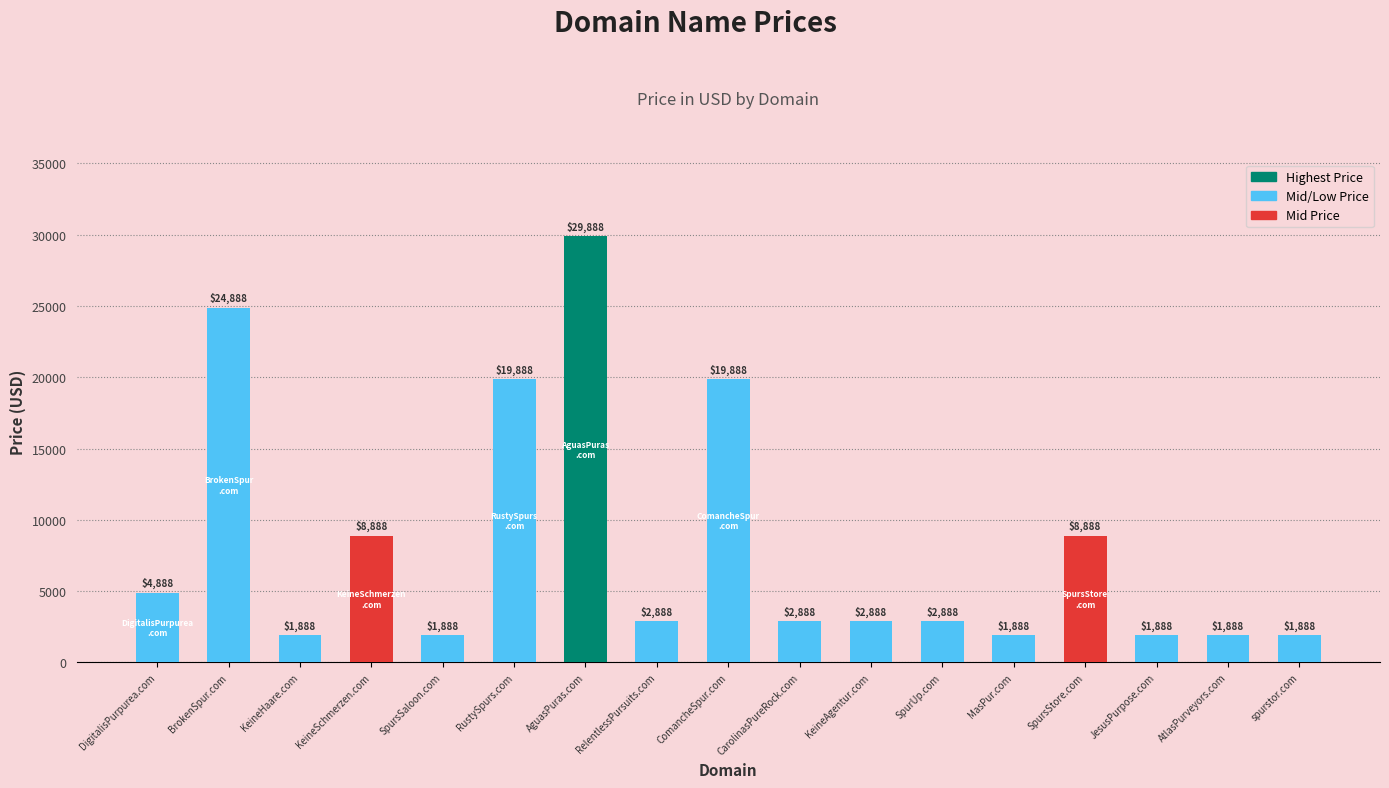

What is the difference between the maximum and second lowest values?

28000